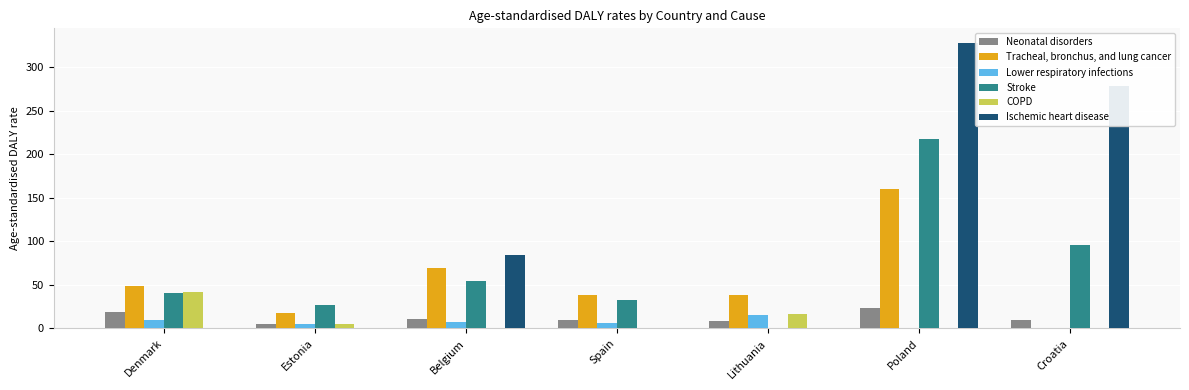

At which label does Tracheal, bronchus, and lung cancer first exceed 39?

Denmark